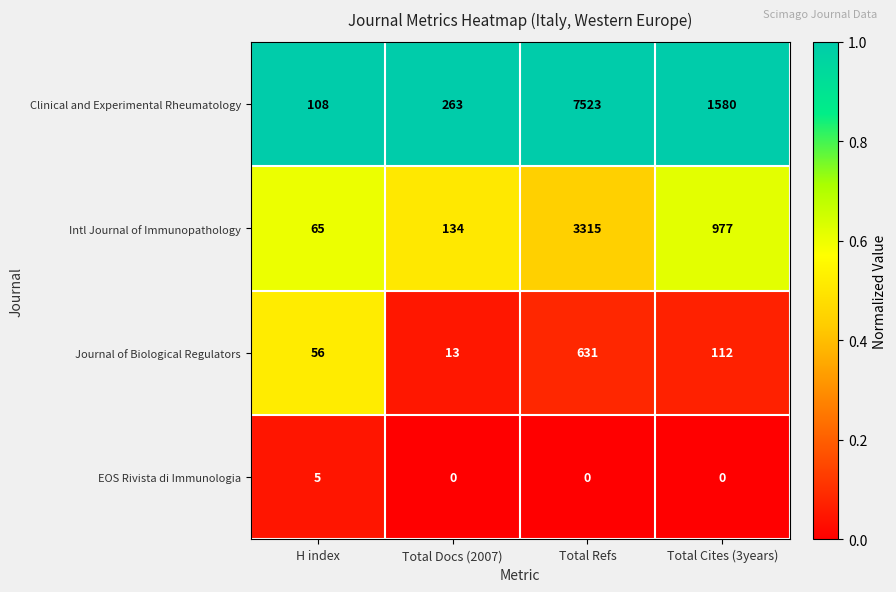

The EOS Rivista di Immunologia series shows 0 at Total Docs (2007). True or false?

True